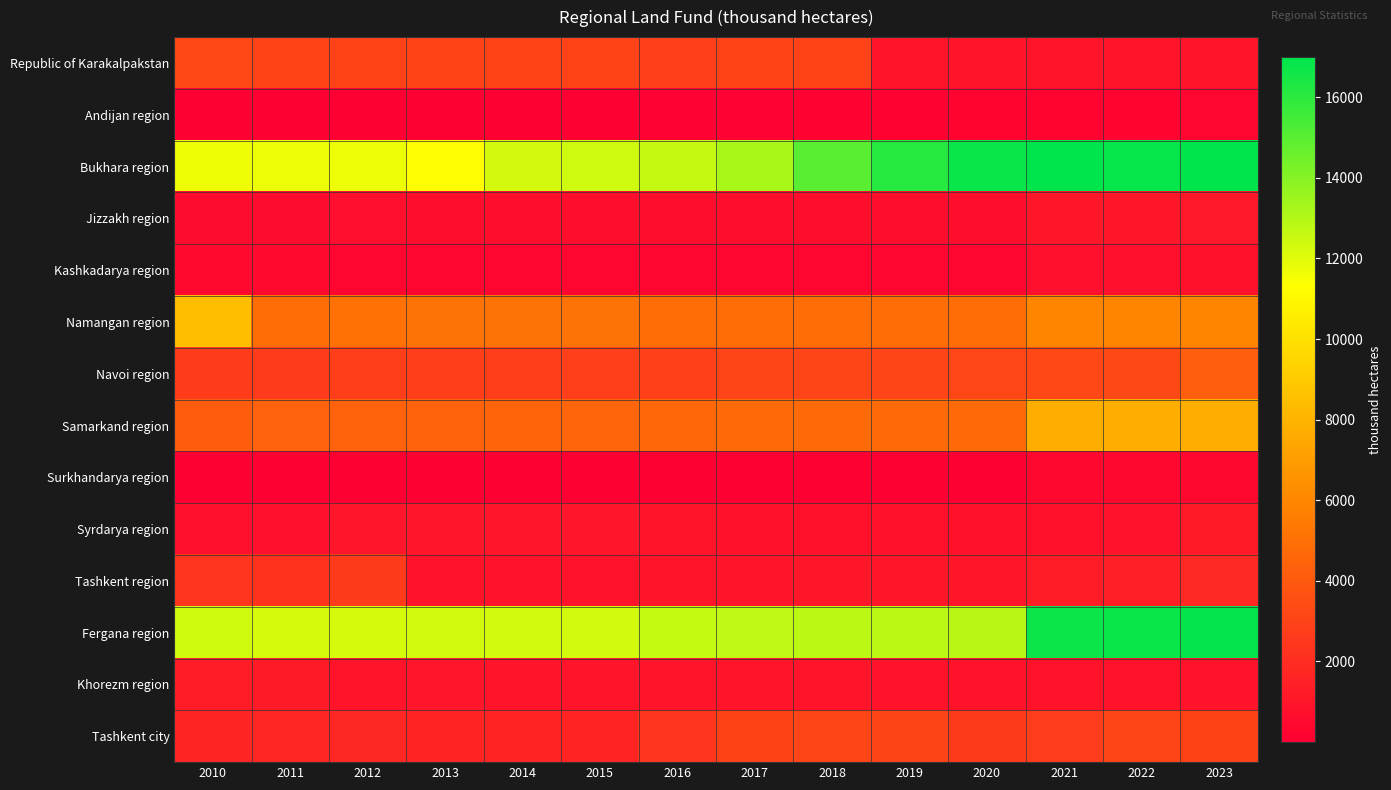

How many series are shown in this chart?

14